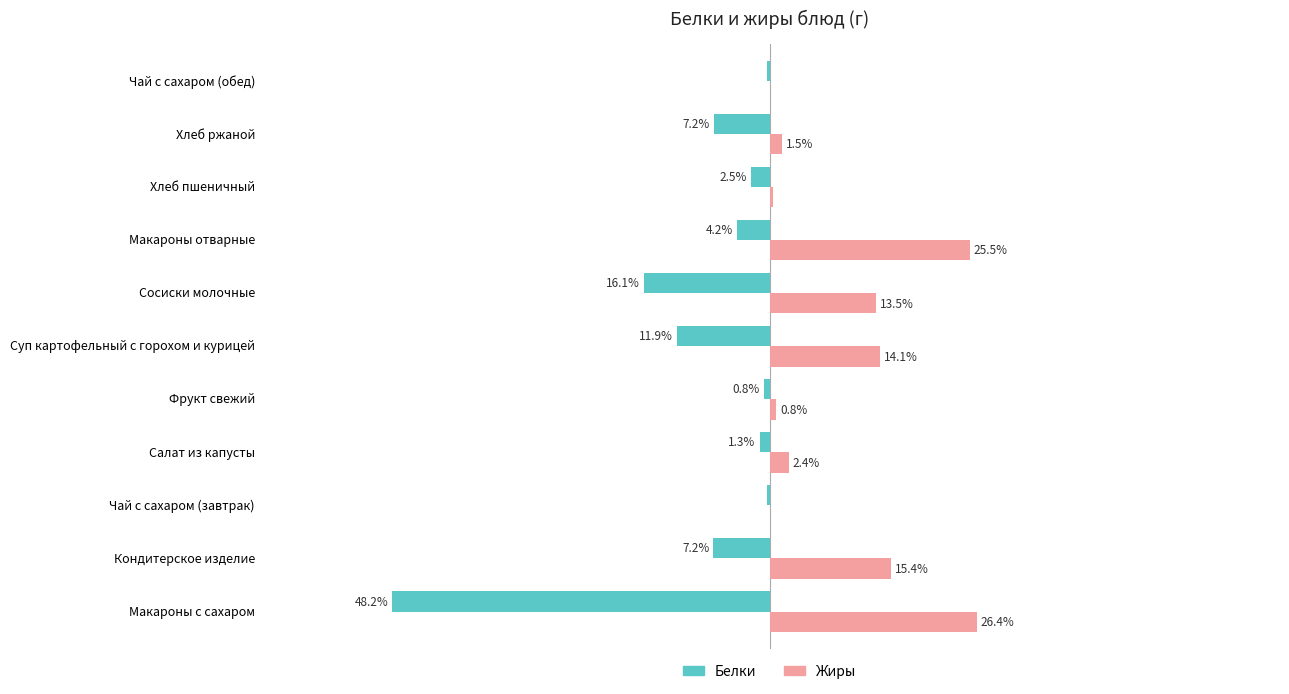

Which label corresponds to the largest value in the chart?

Макароны с сахаром